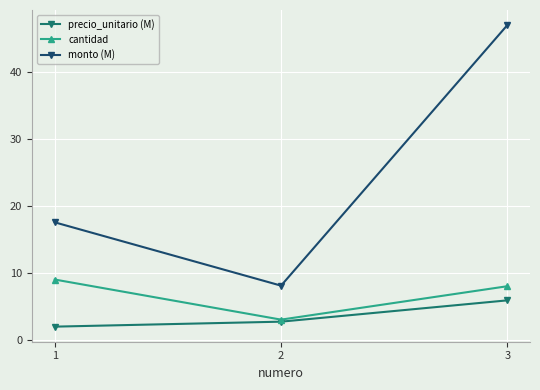

What is the lowest value of the precio_unitario (M) series?

2.0